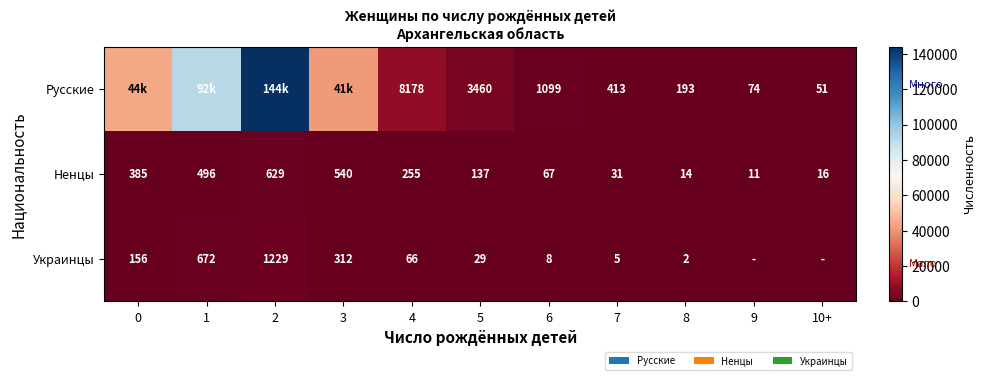

Count the number of data series in this chart.

3